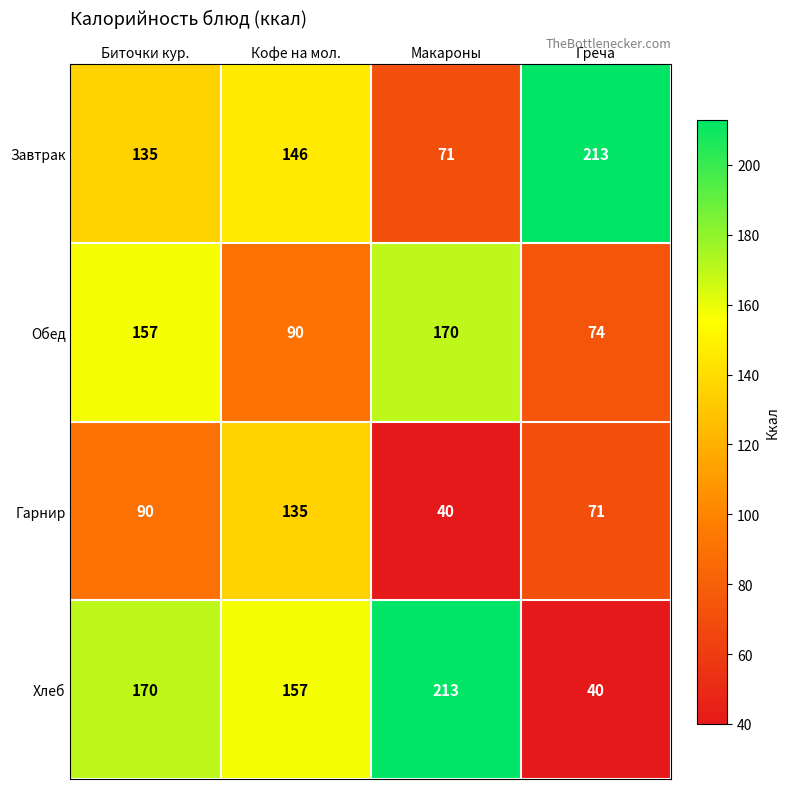

The Гарнир series shows 71 at Греча. True or false?

True